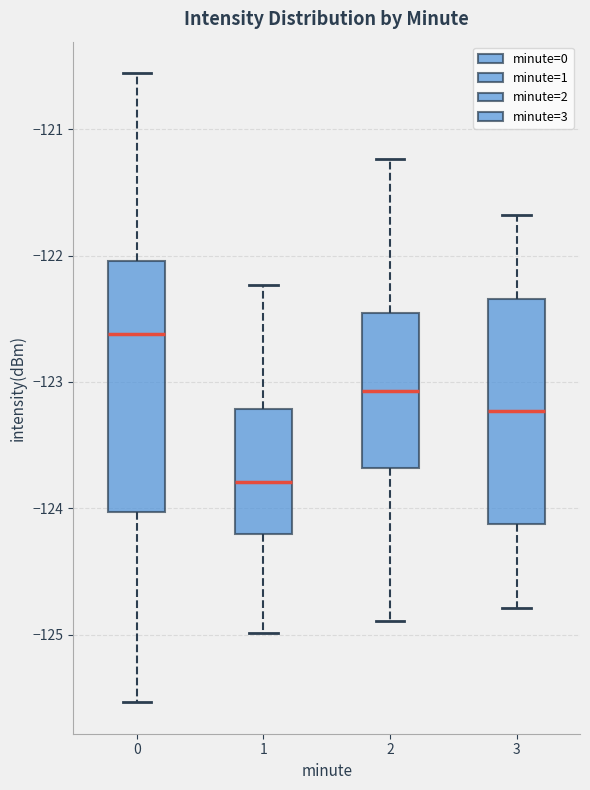

Reading left to right, read every box against the y-axis: the position of its median line, the range the box covers, and the ends of its whiskers. The values are not printed on the chart, so give them approximately, as read against the axis.

0: median -122.6, box -124.0 to -122.0, whiskers -125.5 to -120.6
1: median -123.8, box -124.2 to -123.2, whiskers -125.0 to -122.2
2: median -123.1, box -123.7 to -122.5, whiskers -124.9 to -121.2
3: median -123.2, box -124.1 to -122.3, whiskers -124.8 to -121.7